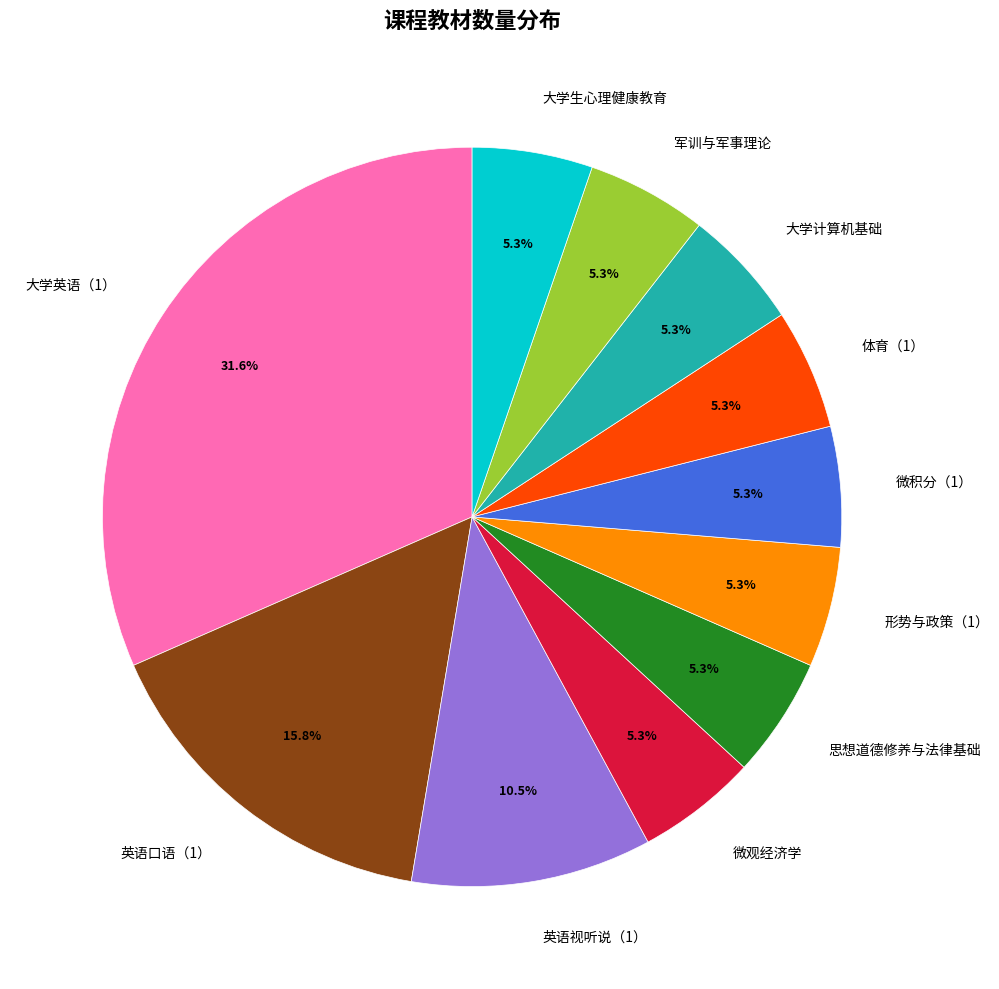

How many segments does this pie chart have?

11